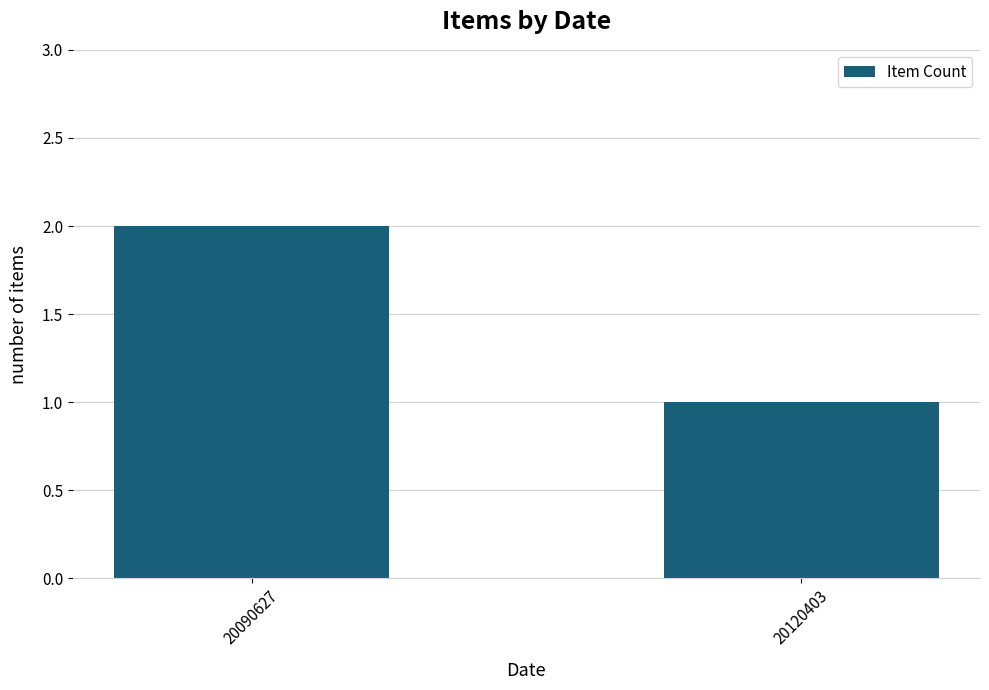

What is the value of the 2nd bar from the left?

1